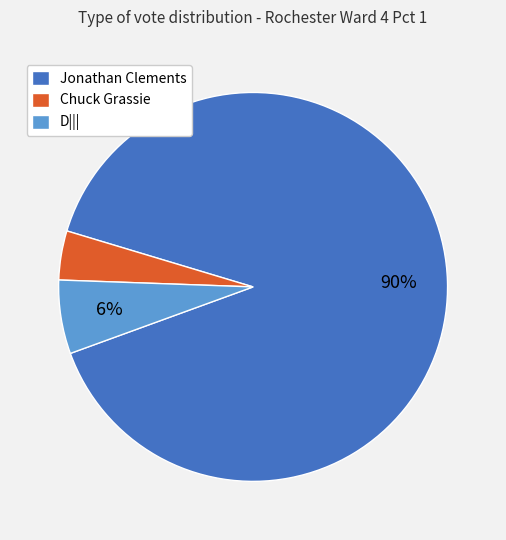

To the nearest percent, what is the difference between the largest and smallest slice percentages?

86%